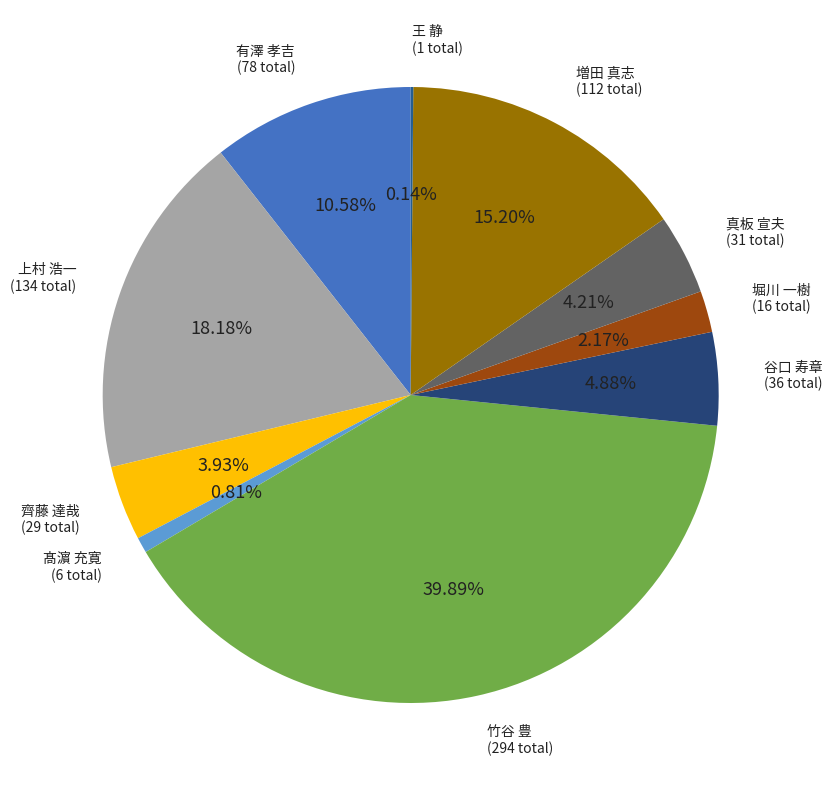

Does 谷口 寿章 account for over 50% of the chart?

No